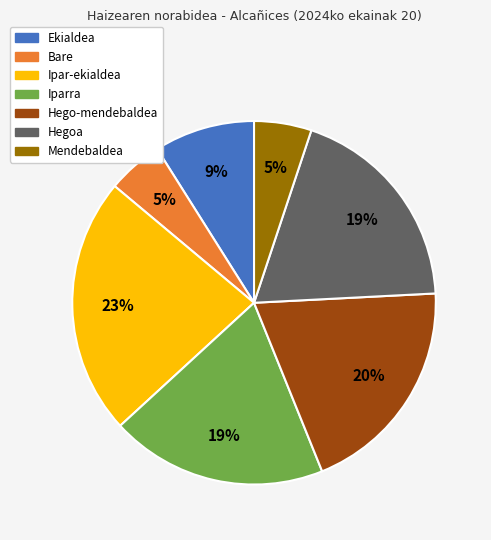

Approximately how many times larger is the value at Ekialdea compared to Bare?

1.8